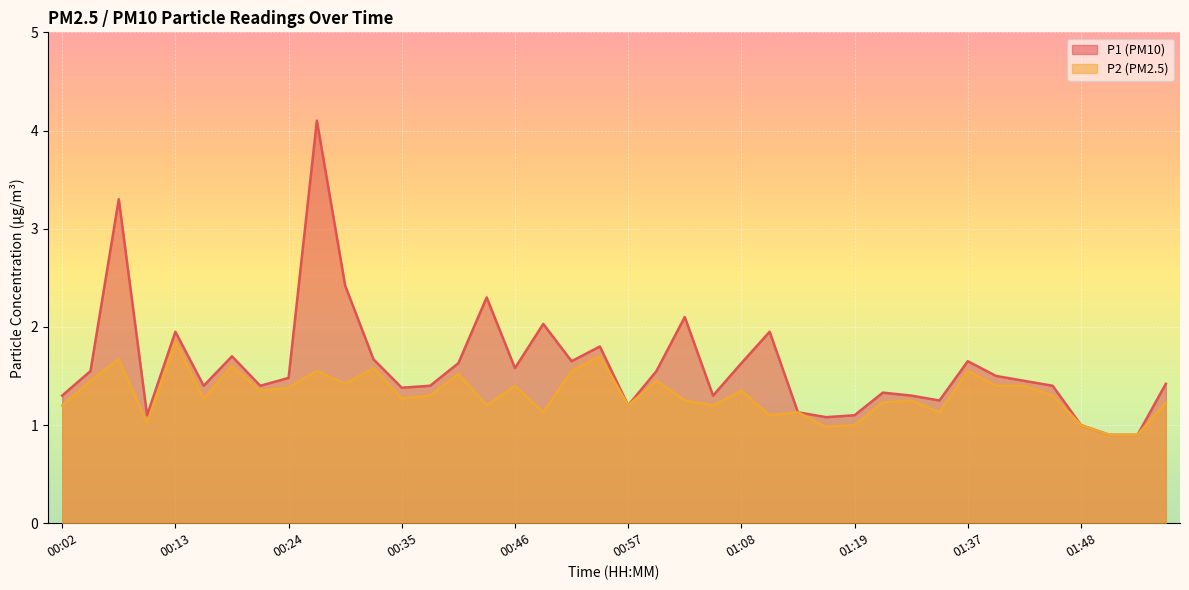

List the series in order of their overall mean, lowest first.

P2 (PM2.5), P1 (PM10)